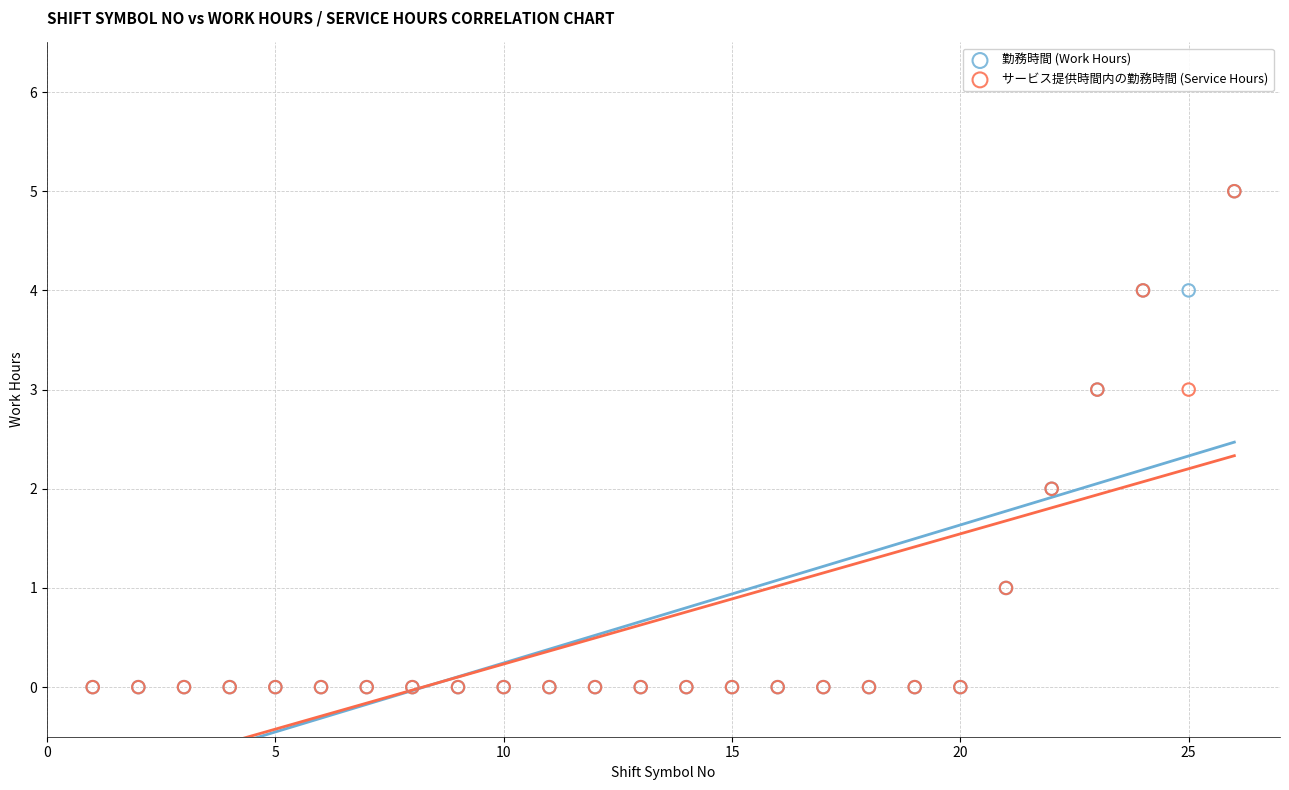

What are all the series names shown in the legend?

勤務時間 (Work Hours), サービス提供時間内の勤務時間 (Service Hours)